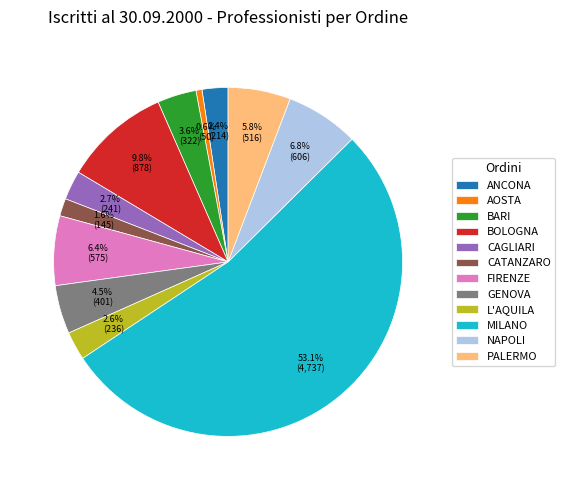

Which slice represents more than half of the pie?

MILANO